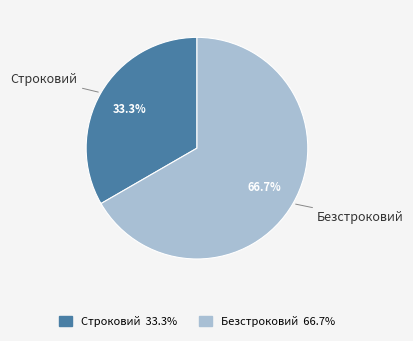

Which category has the smallest portion of the pie?

Строковий